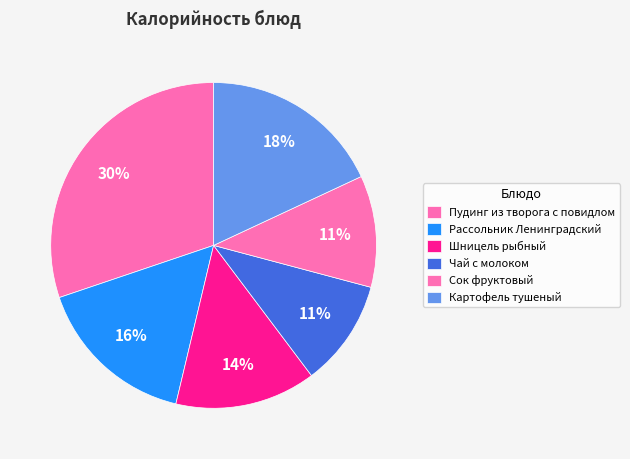

Is the sum of Картофель тушеный and Чай с молоком greater than half?

No